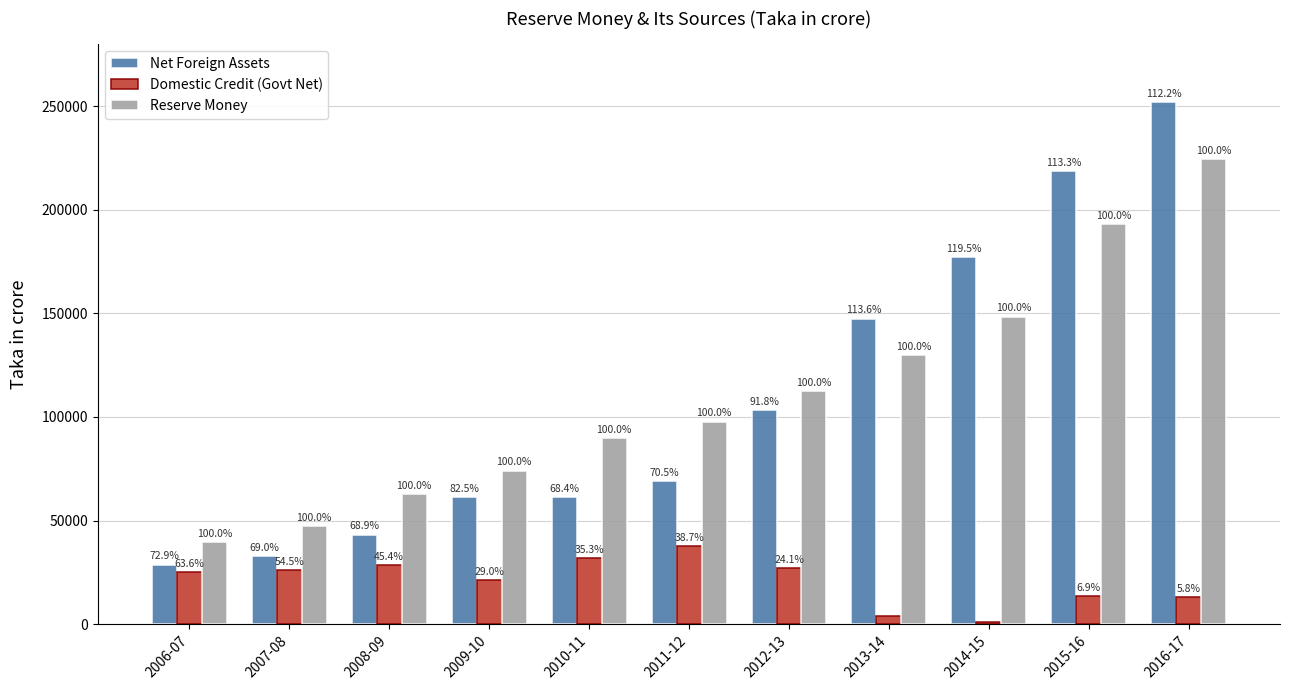

What is the greatest value displayed?

252027.0